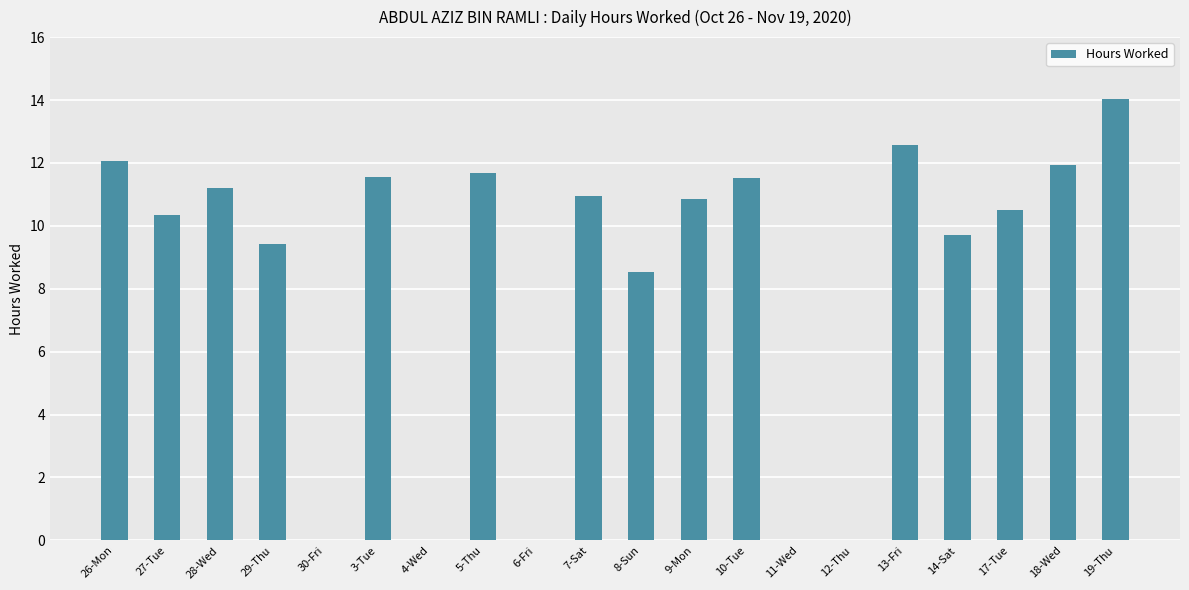

How many values exceed 10?

12